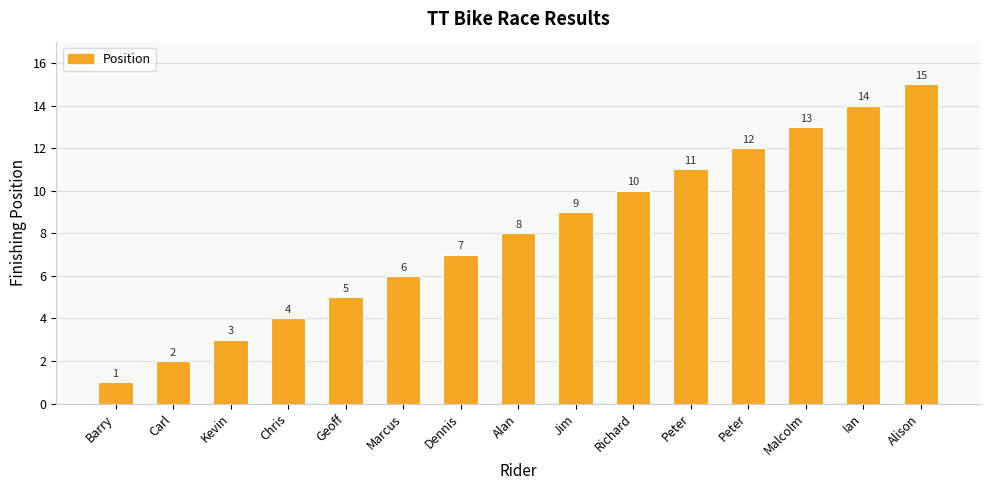

List the labels in order of value, smallest first.

Barry, Carl, Kevin, Chris, Geoff, Marcus, Dennis, Alan, Jim, Richard, Peter, Peter, Malcolm, Ian, Alison